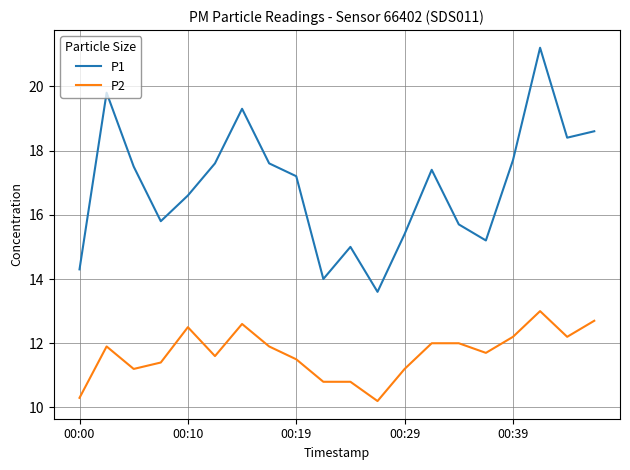

What is the maximum value shown in the chart?

21.2